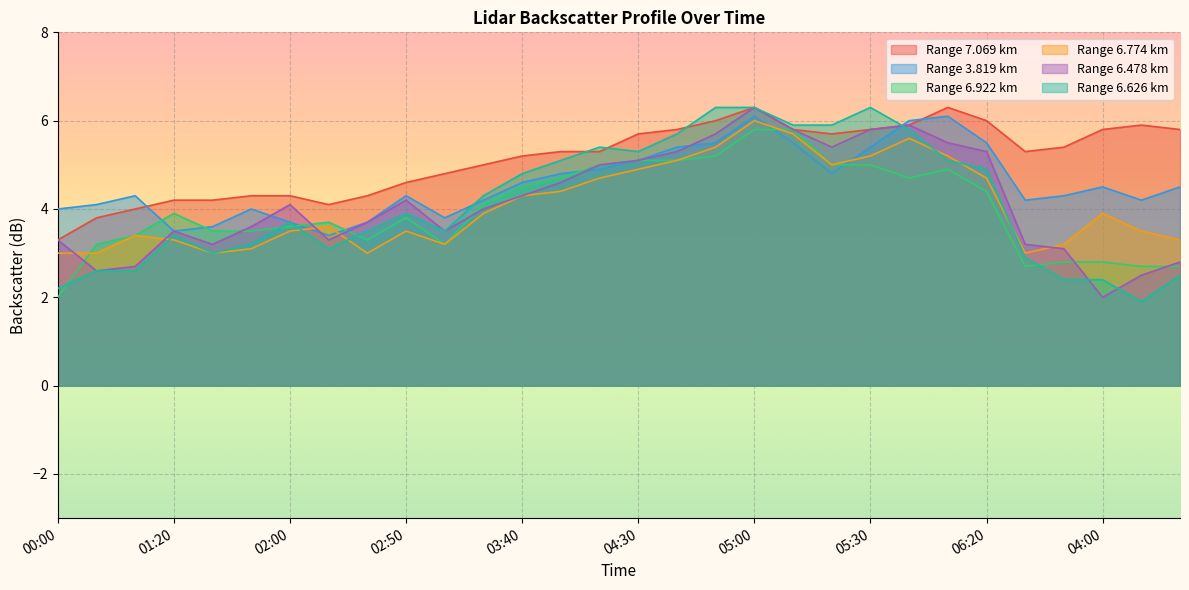

True or false: 6.922 has a value of 7.8 at 04:30.

False